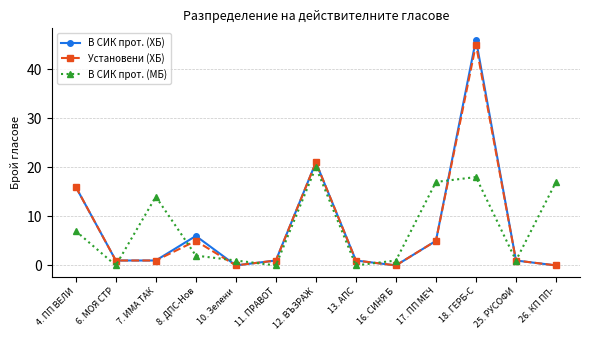

What is the sum of the Установени (ХБ) values at 17. ПП МЕЧ and 25. РУСОФИ?

6